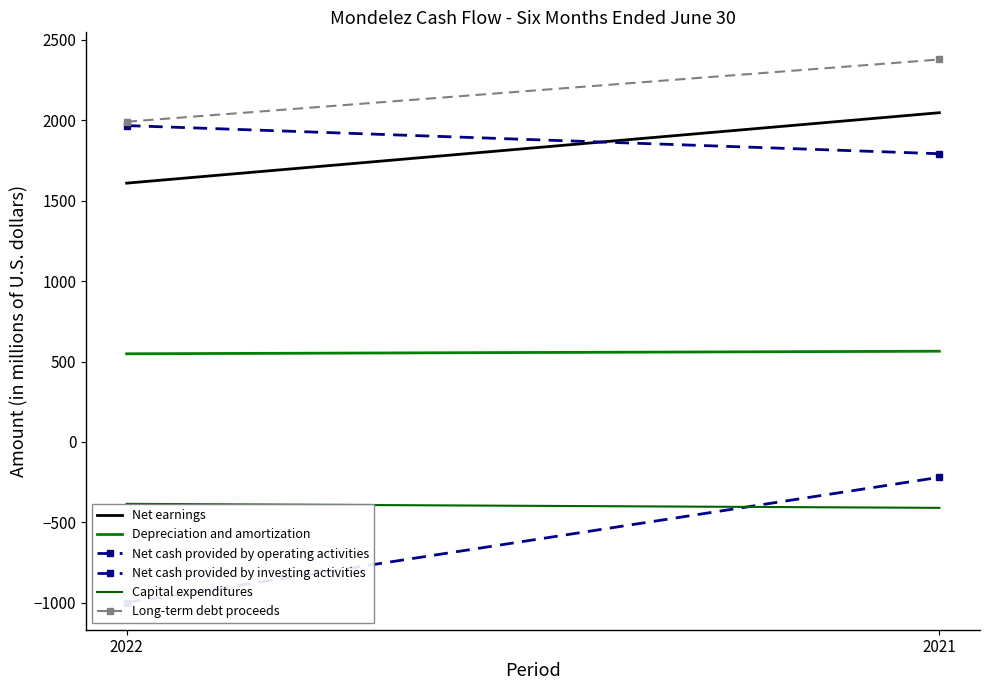

What is the difference between the maximum and minimum values in the Net earnings series?

438